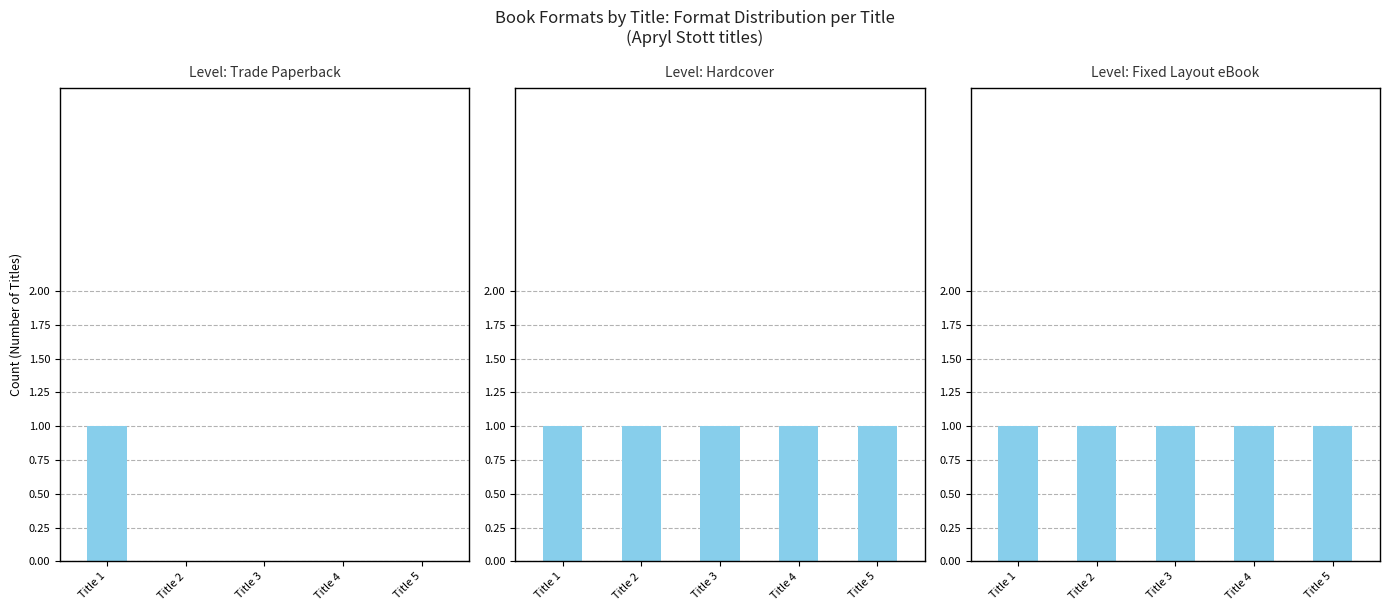

How many series are shown in this chart?

3